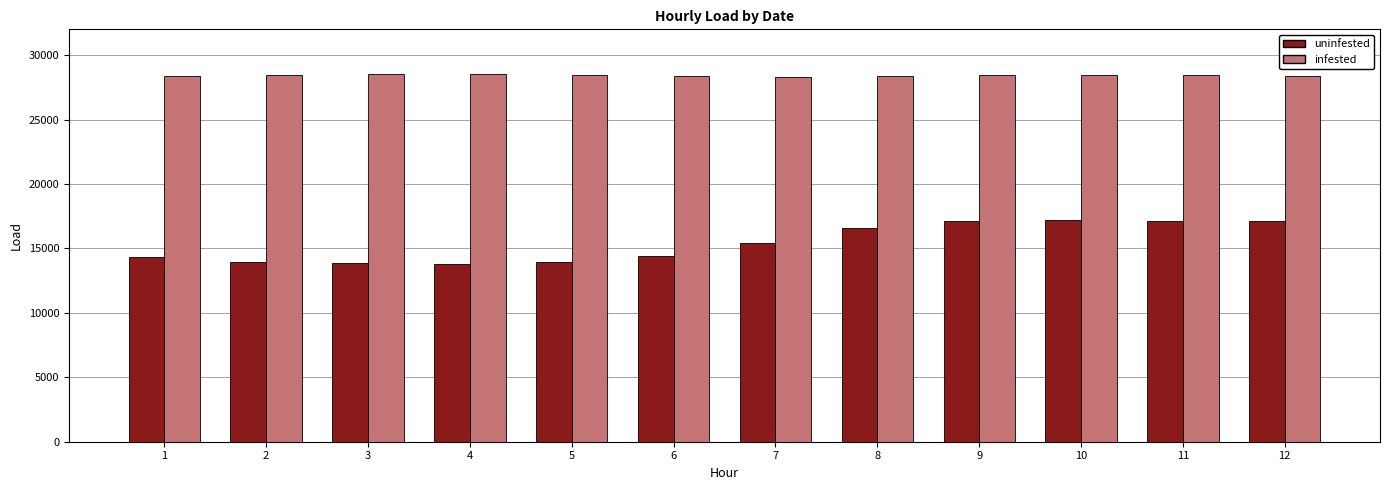

What is the sum of the infested values at 5 and 10?

56932